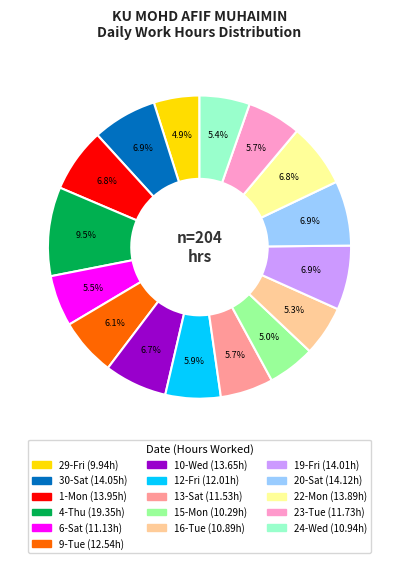

Which has a higher value, 23-Tue or 4-Thu?

4-Thu